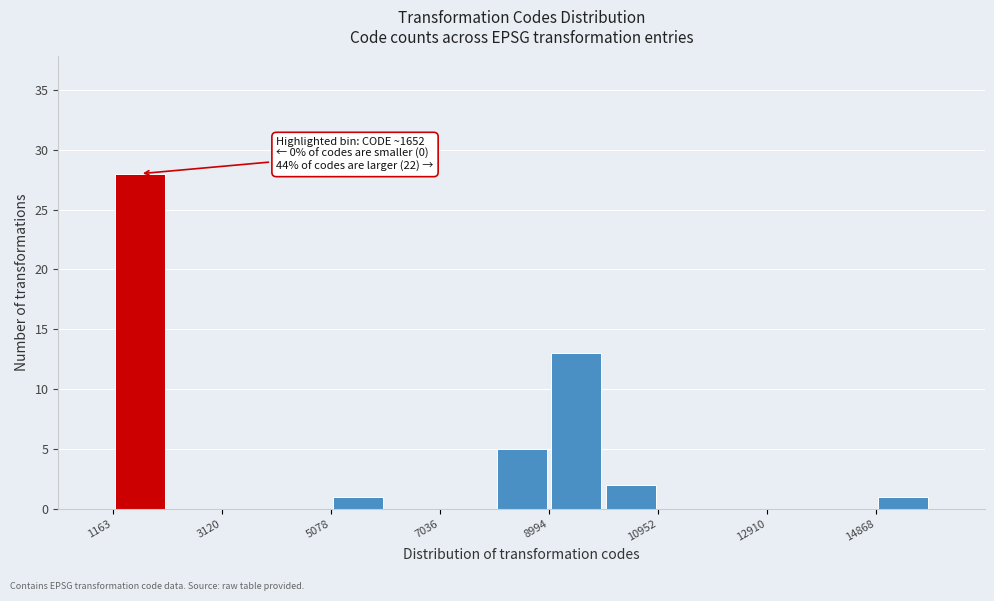

Over which range of the x-axis is the bar tallest?

1200 to 2200